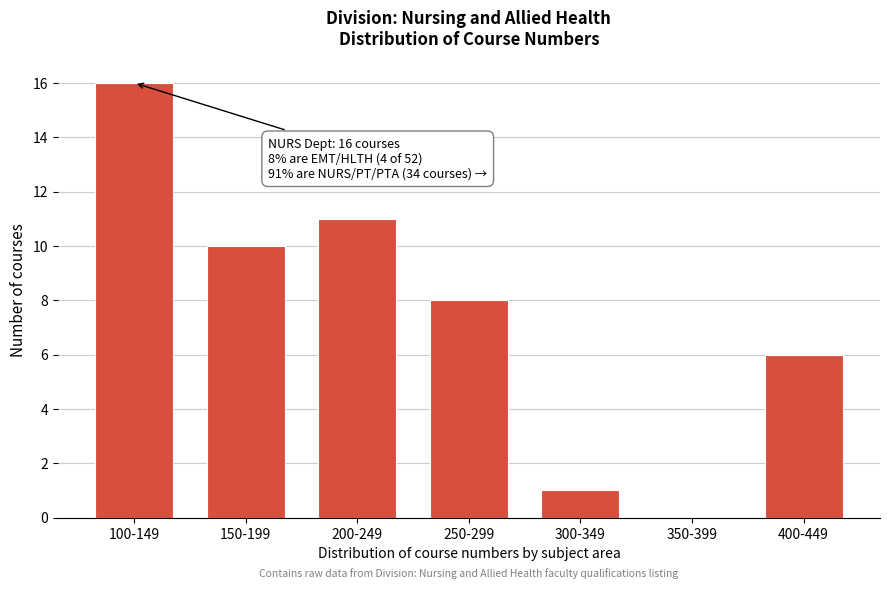

Reading left to right, extract all data points from this chart.

100-149=16	150-199=10	200-249=11	250-299=8	300-349=1	350-399=0	400-449=6